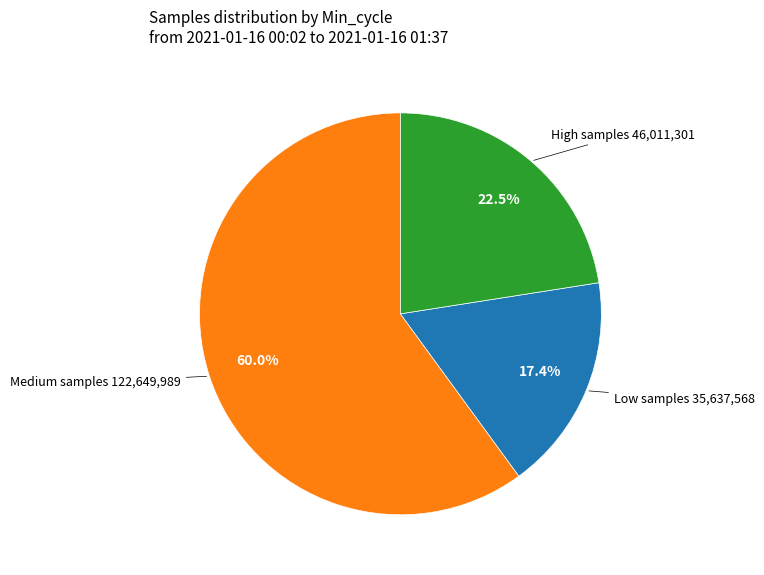

Does any single category account for the majority?

Yes